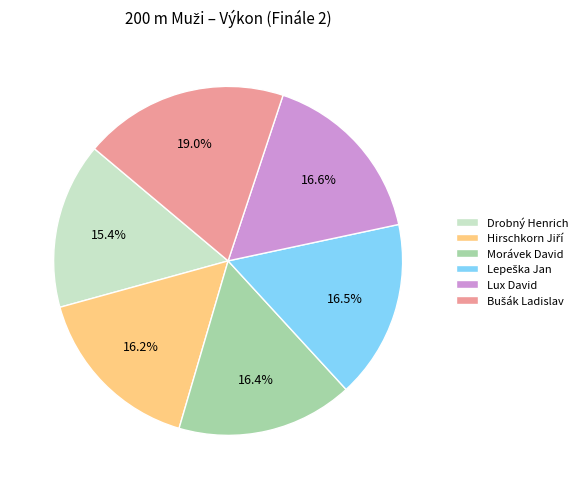

What is the ratio of the value at Lux David to the value at Drobný Henrich?

1.1